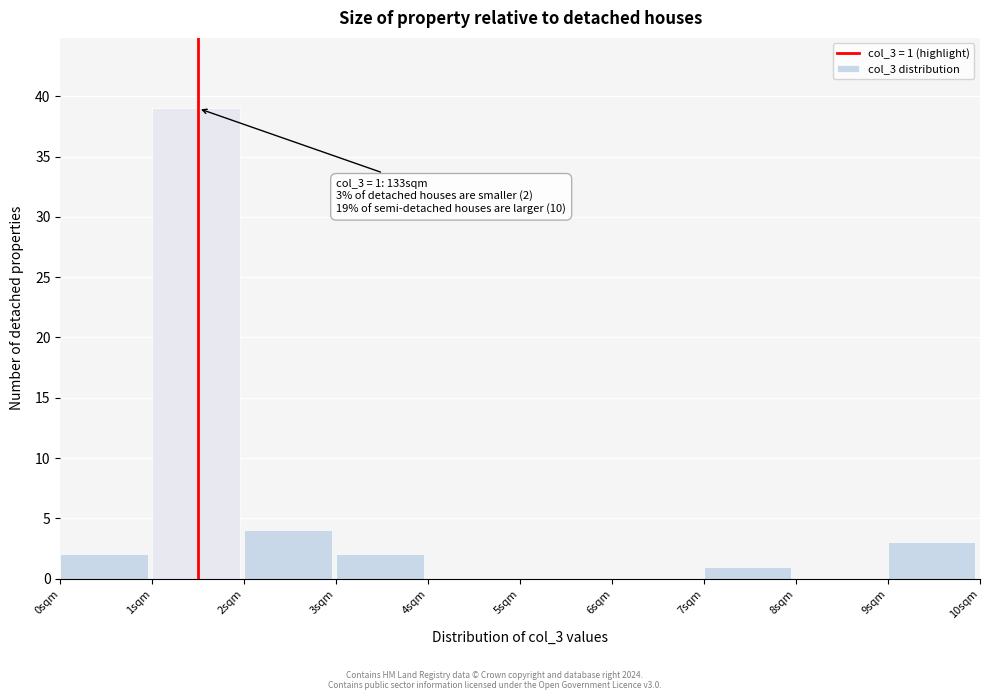

Which range on the x-axis has the tallest bar?

1 to 2